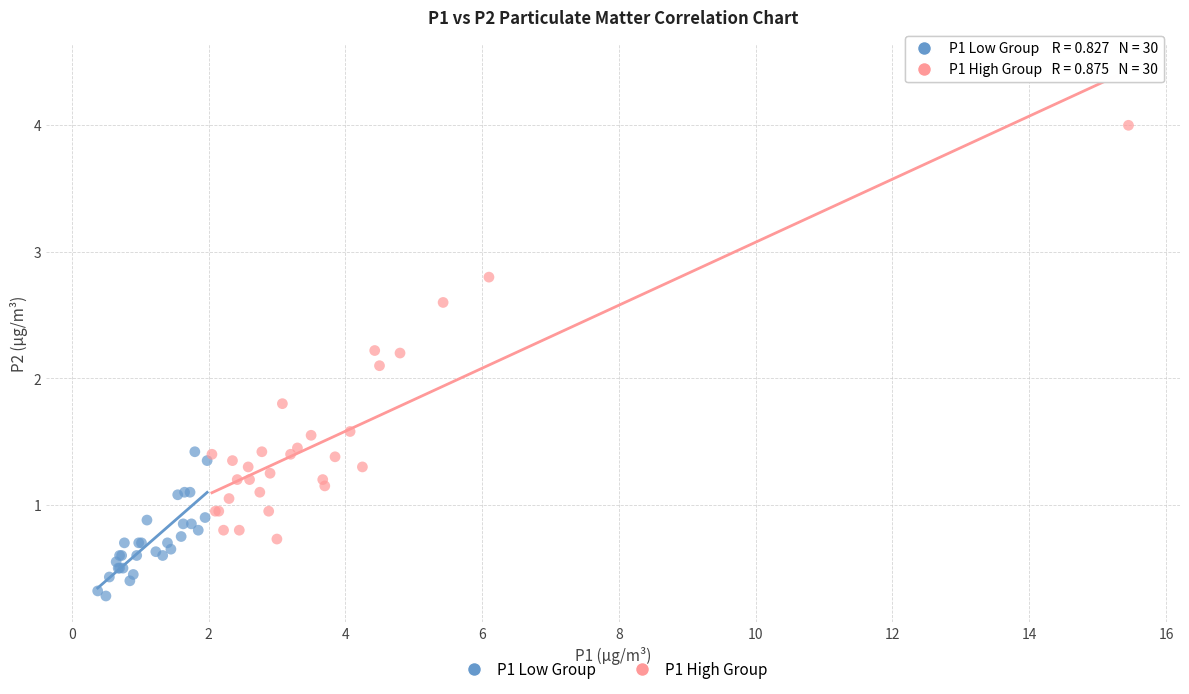

Which series contains the lowest Y value?

P1 Low Group